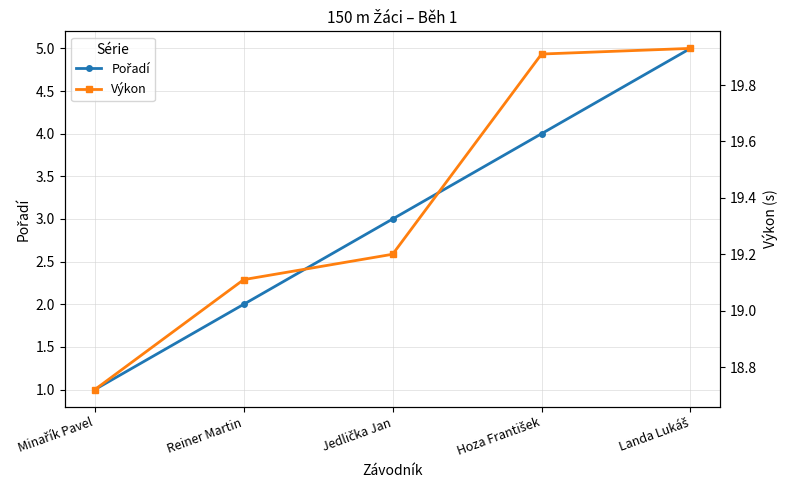

At which label does Výkon reach its peak?

Landa Lukáš